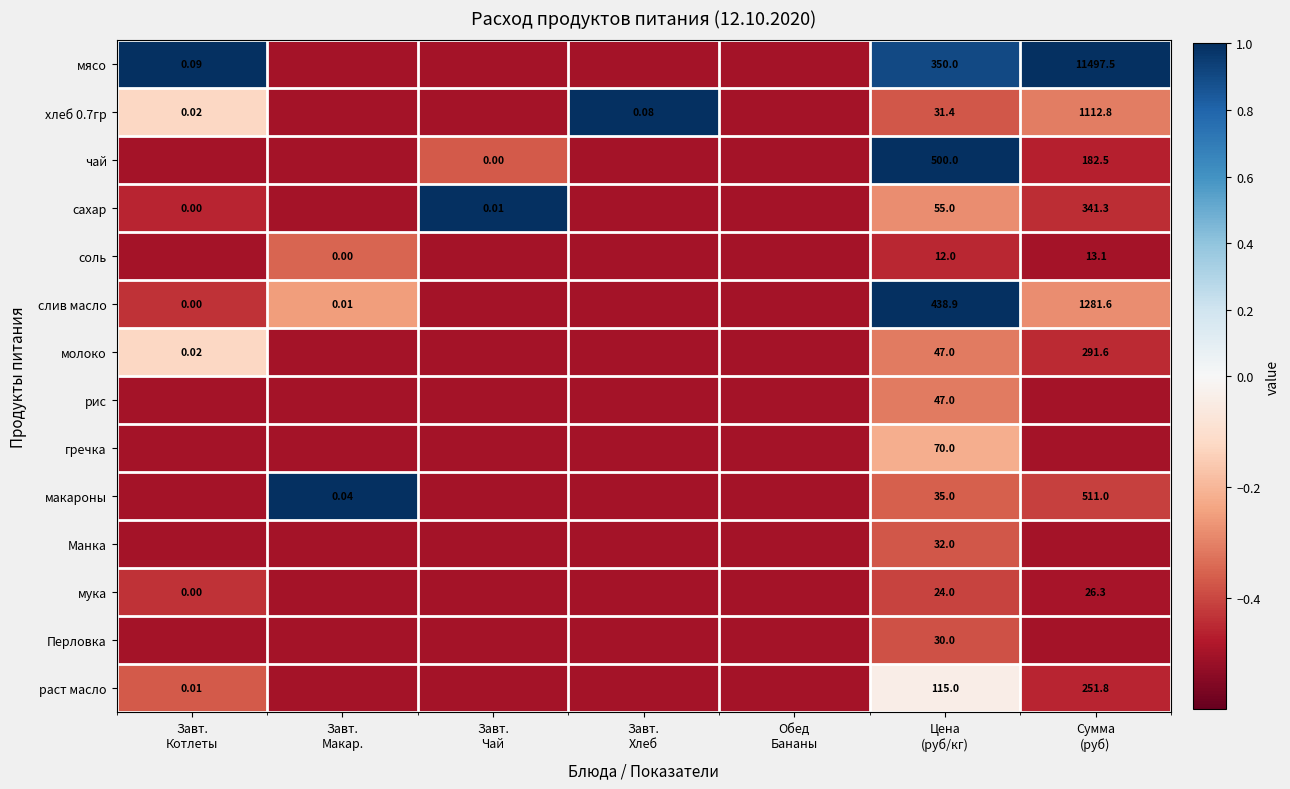

How many negative values does the мясо series have?

4